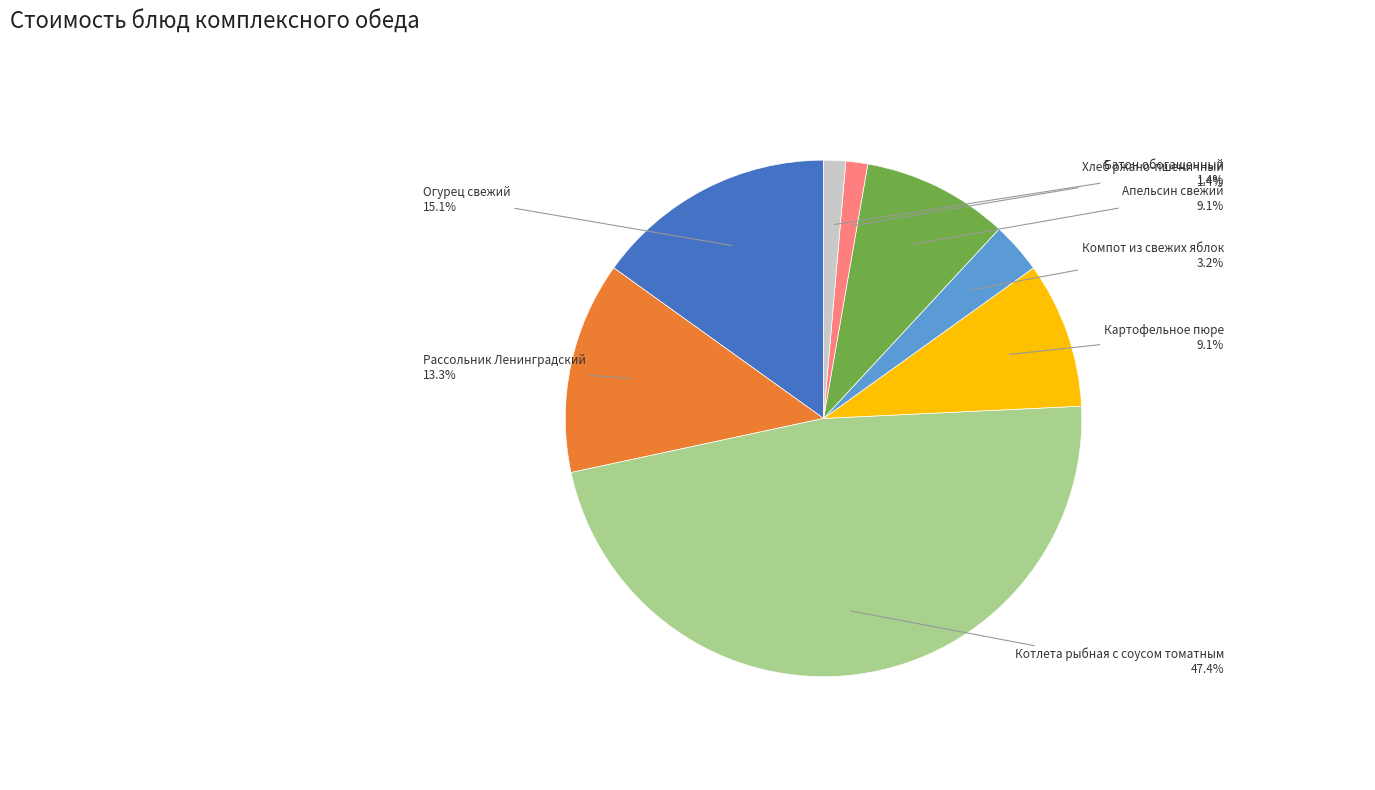

To the nearest percent, what portion does Котлета рыбная с соусом томатным represent?

47%